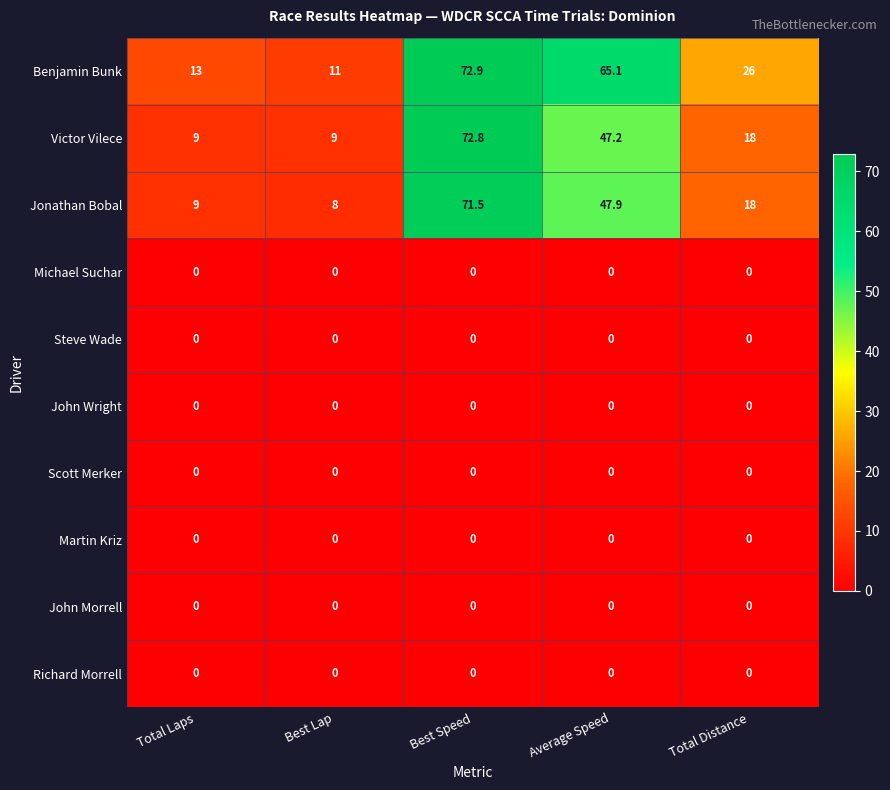

How many data points does each series have?

5